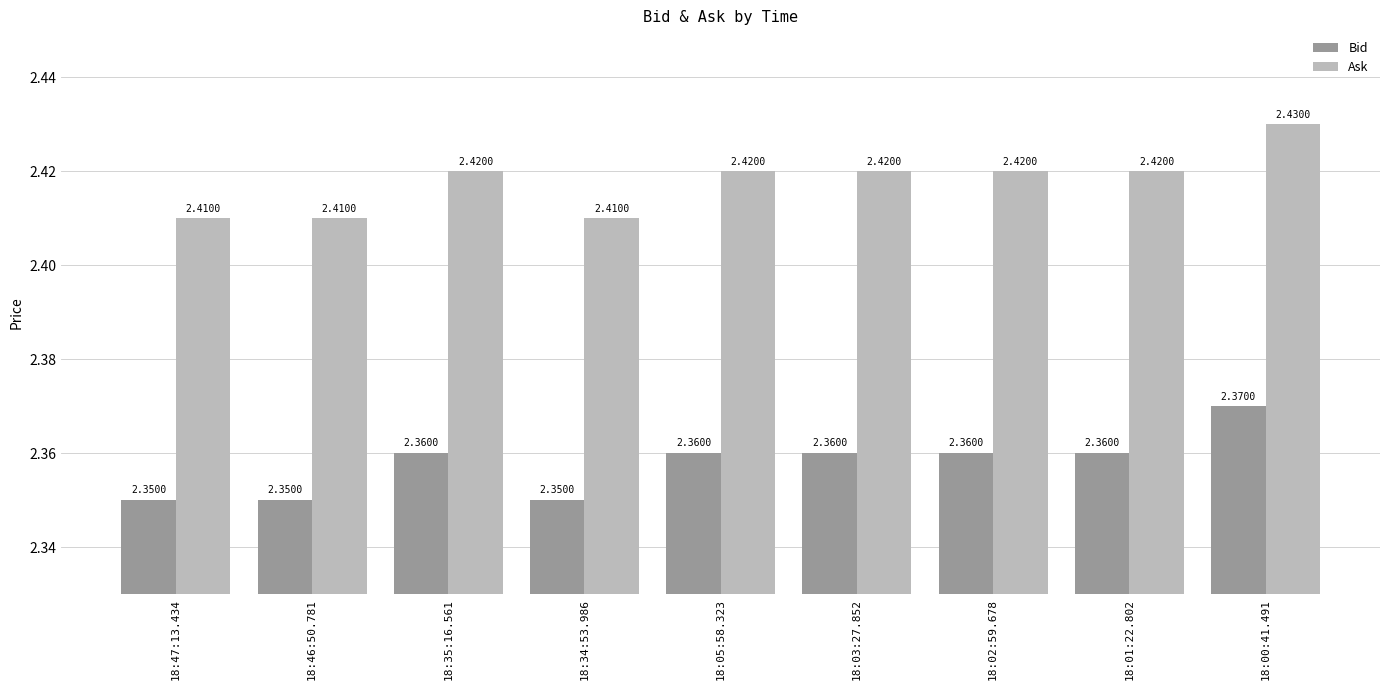

At 18:35:16.561, list the series in order from largest to smallest.

Ask, Bid